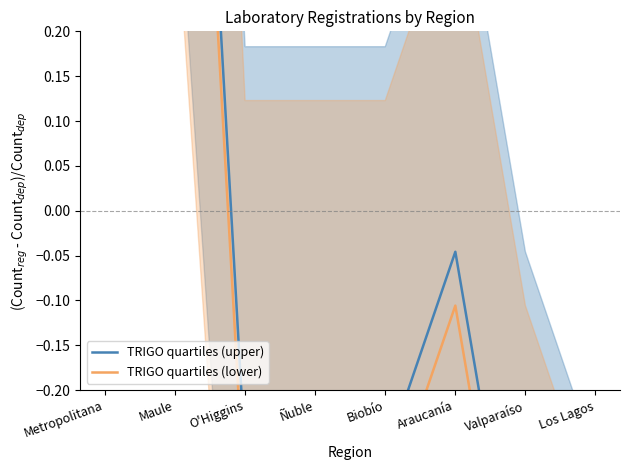

True or false: TRIGO quartiles (lower) and TRIGO quartiles (upper) intersect in this chart.

False